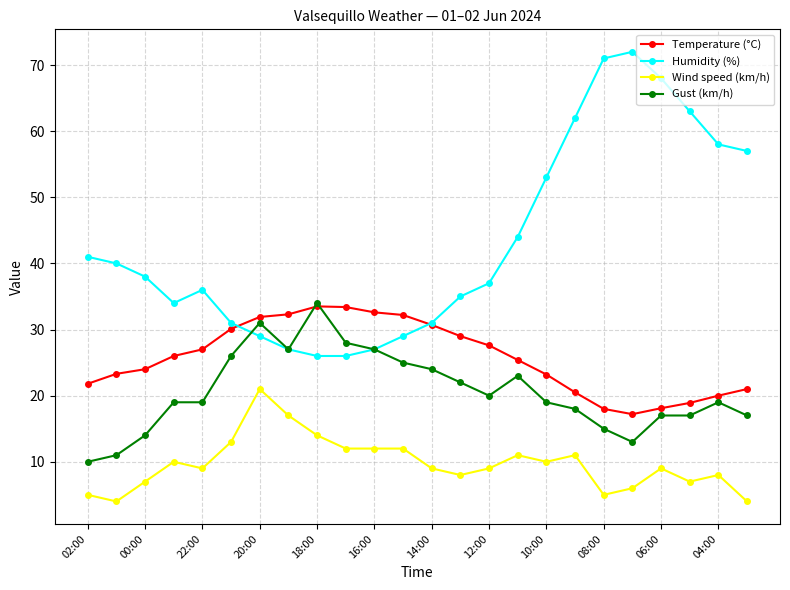

Rank the series by their average value, from lowest to highest.

Wind speed (km/h), Gust (km/h), Temperature (°C), Humidity (%)